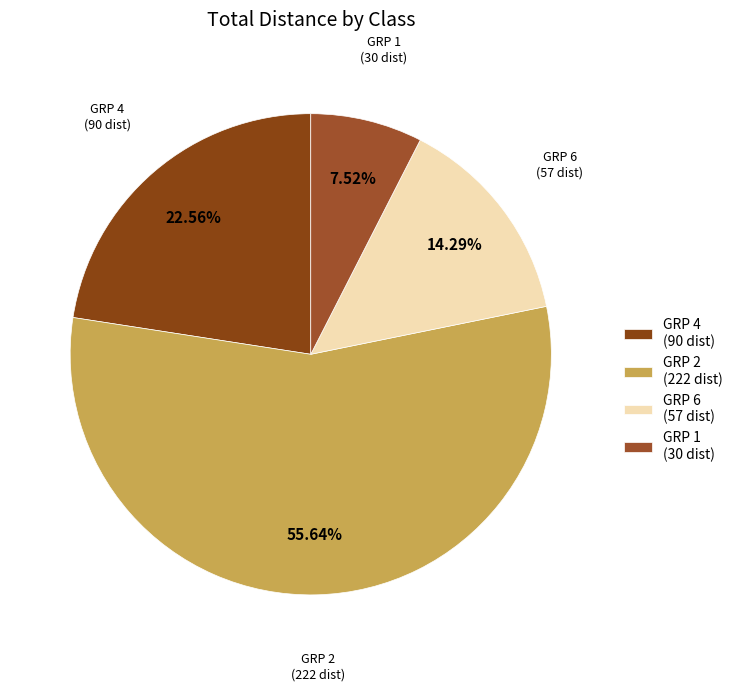

To the nearest percent, what is the average slice percentage?

25%